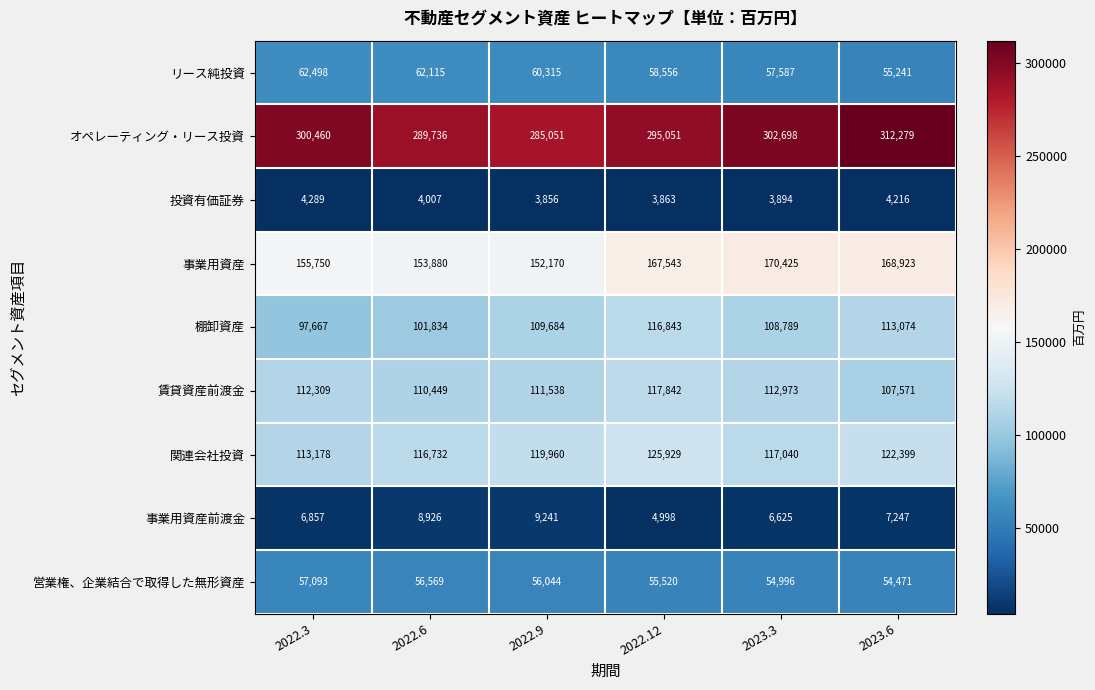

What is the total value across all series at 2022.9?

907859